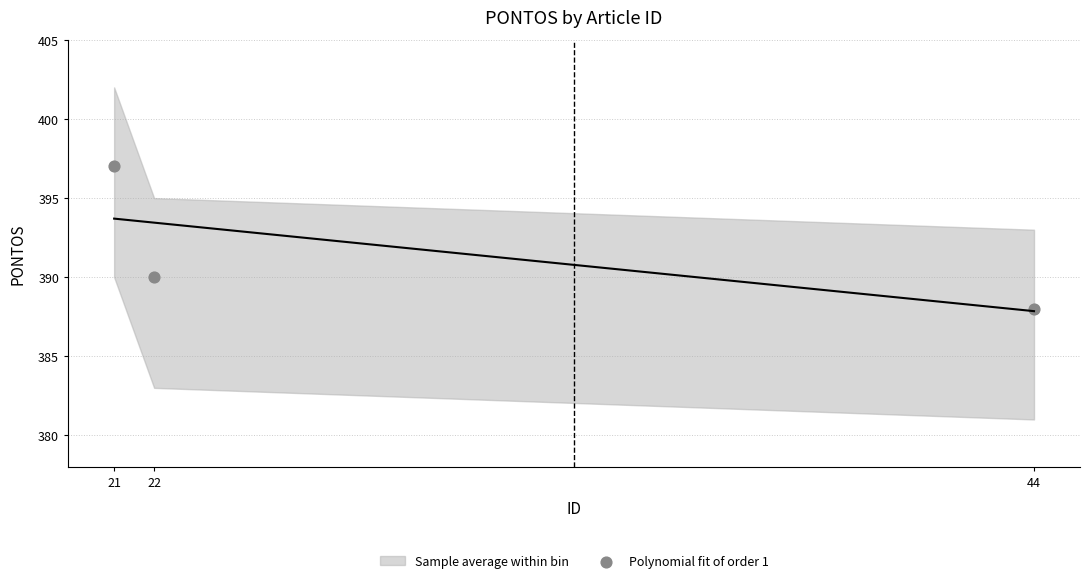

What is the range of X values (max minus min)?

23